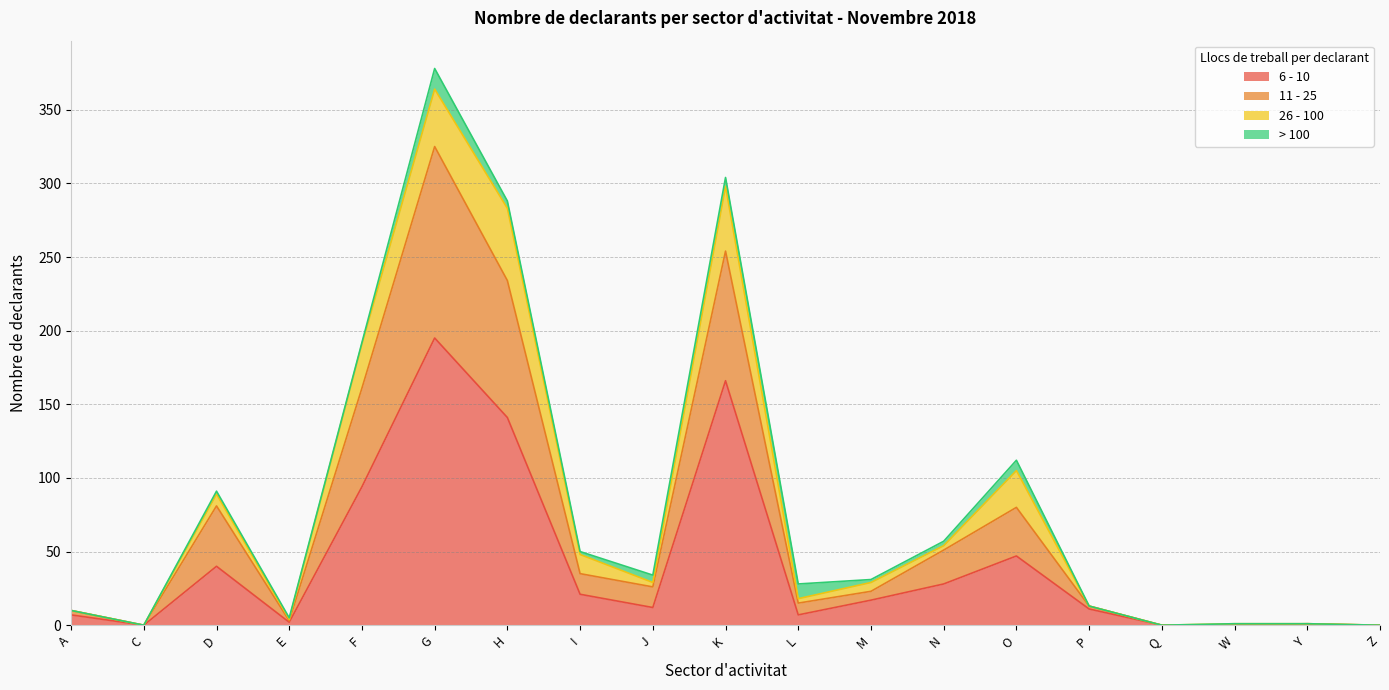

Which category has the highest value in the 6 - 10 series?

G